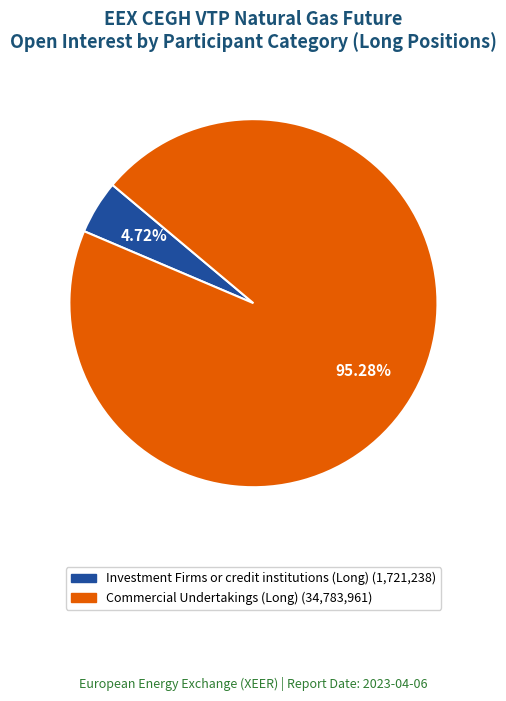

Is there a majority slice in this chart?

Yes